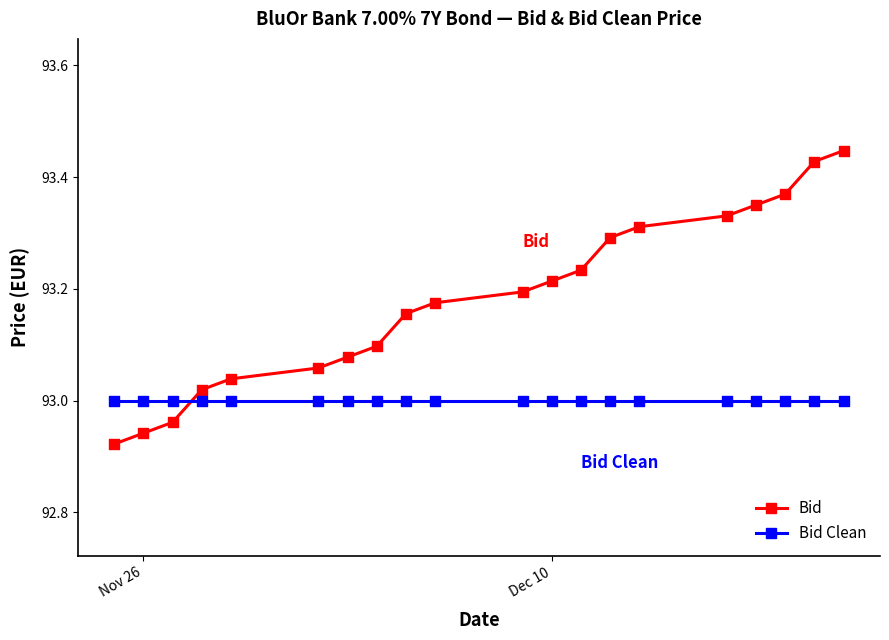

Which series has the widest spread of values?

Bid